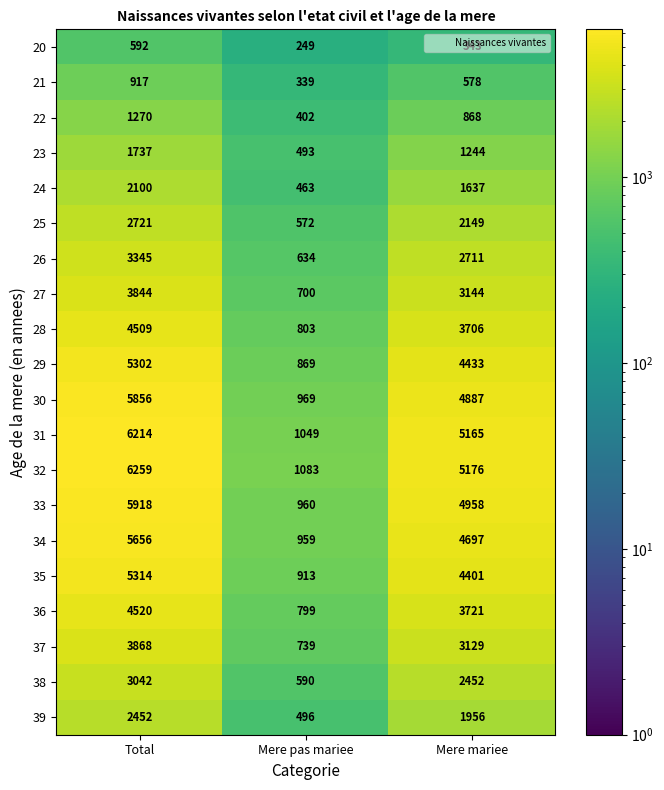

How many distinct data groups are displayed?

20